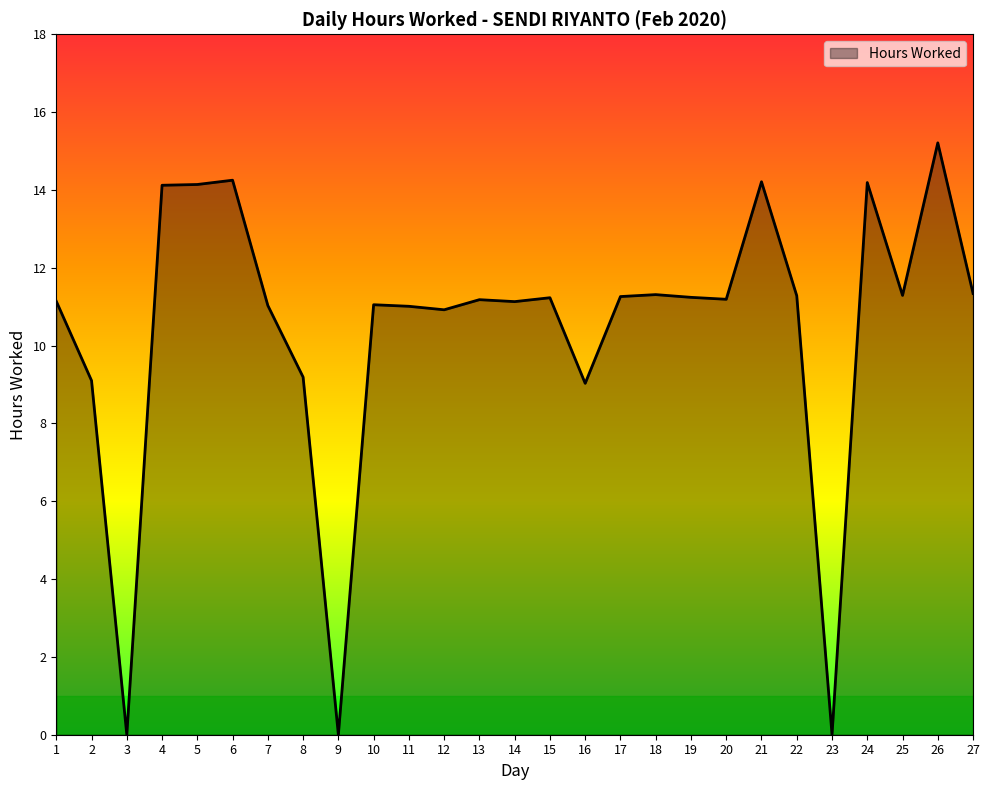

What is the difference between the maximum and minimum values?

15.2